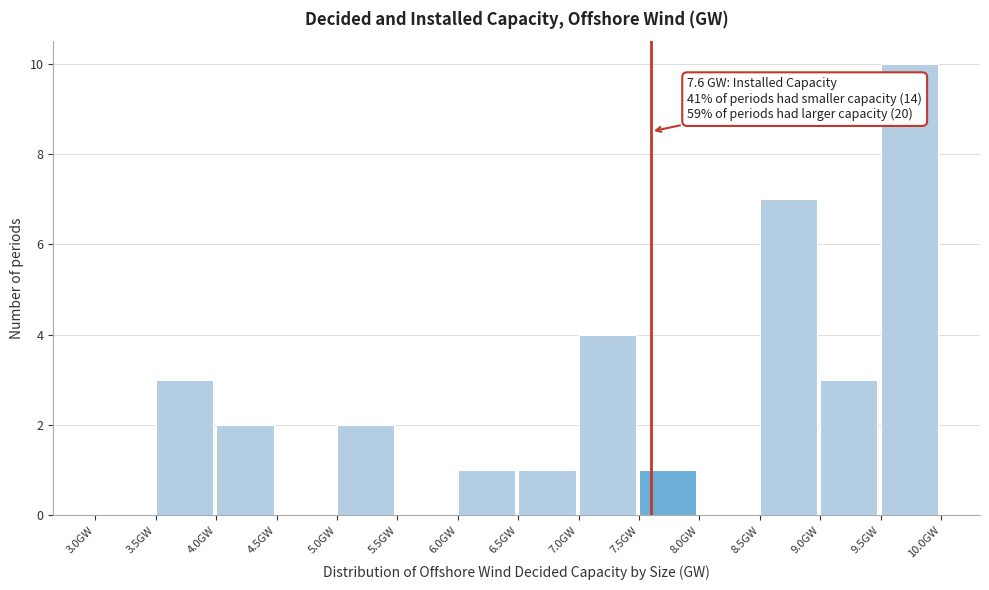

Which range on the x-axis has the tallest bar?

9.5 to 10.0